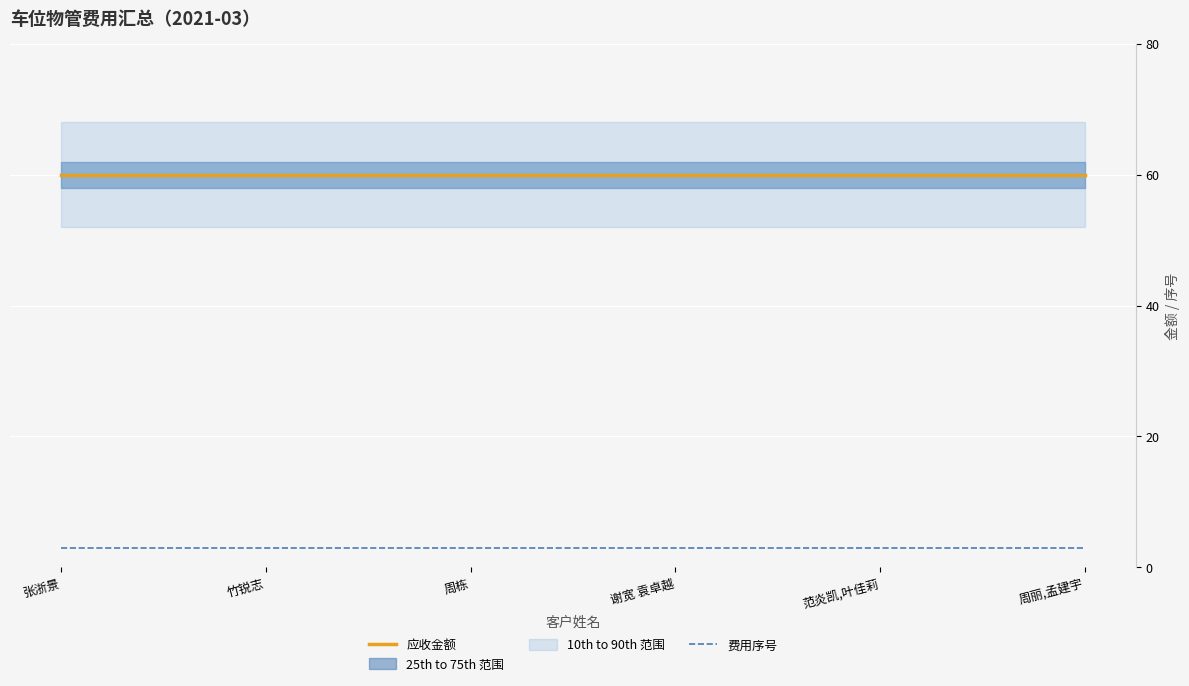

Which series has the largest total across all categories?

应收金额